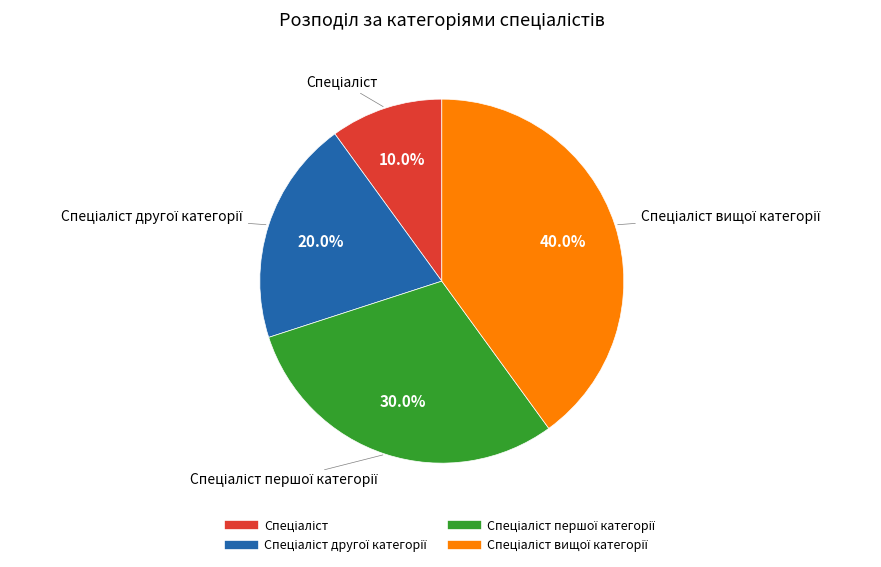

Is there any slice that represents more than half of the pie?

No